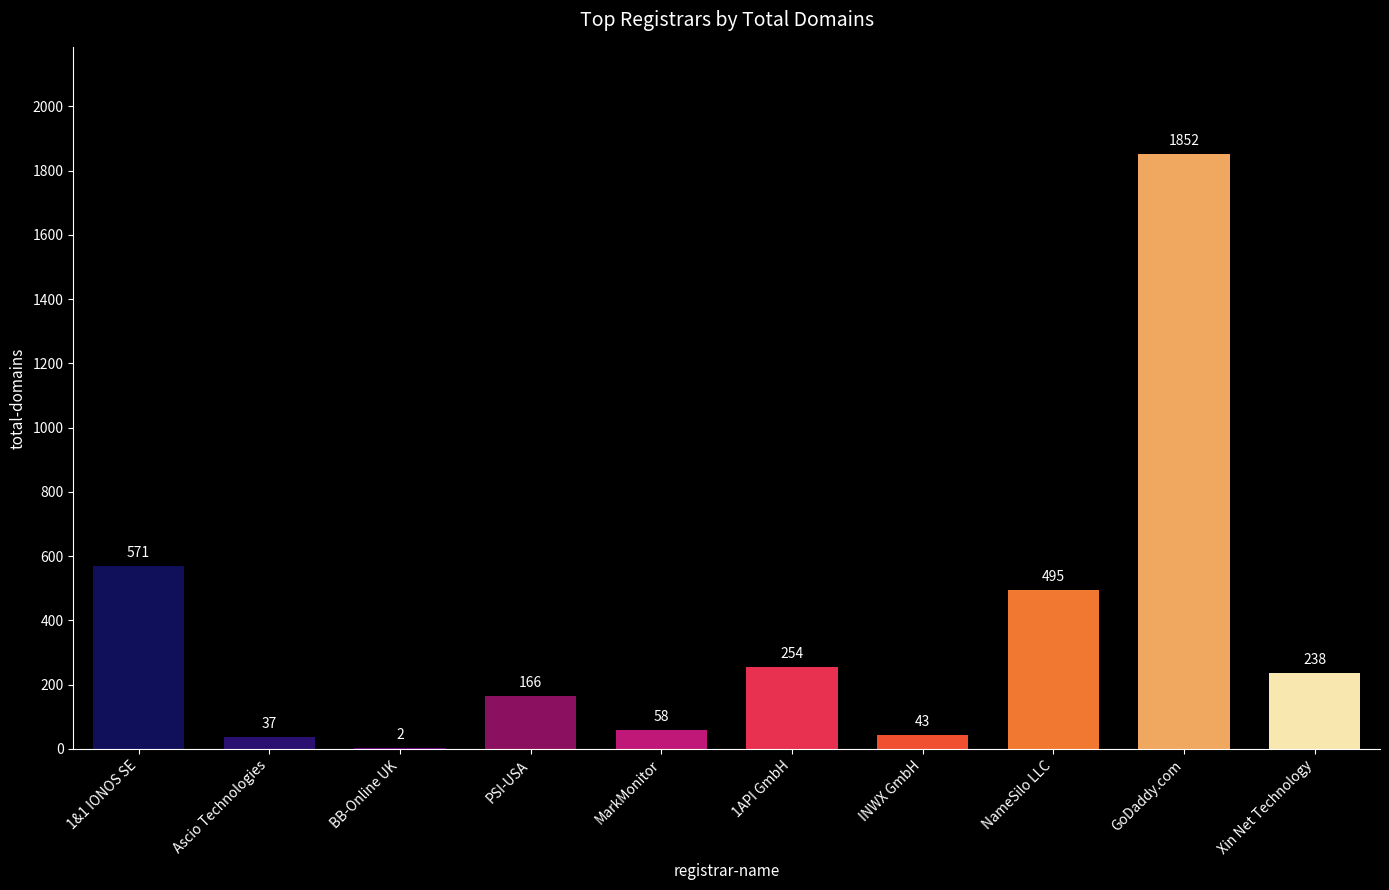

Which has a higher value, NameSilo LLC or 1&1 IONOS SE?

1&1 IONOS SE